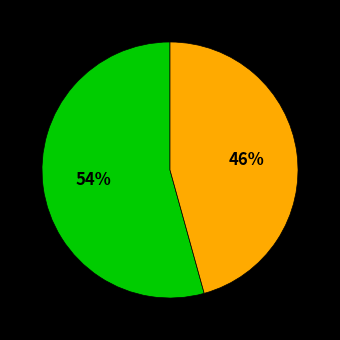

Count the number of slices in the pie.

2